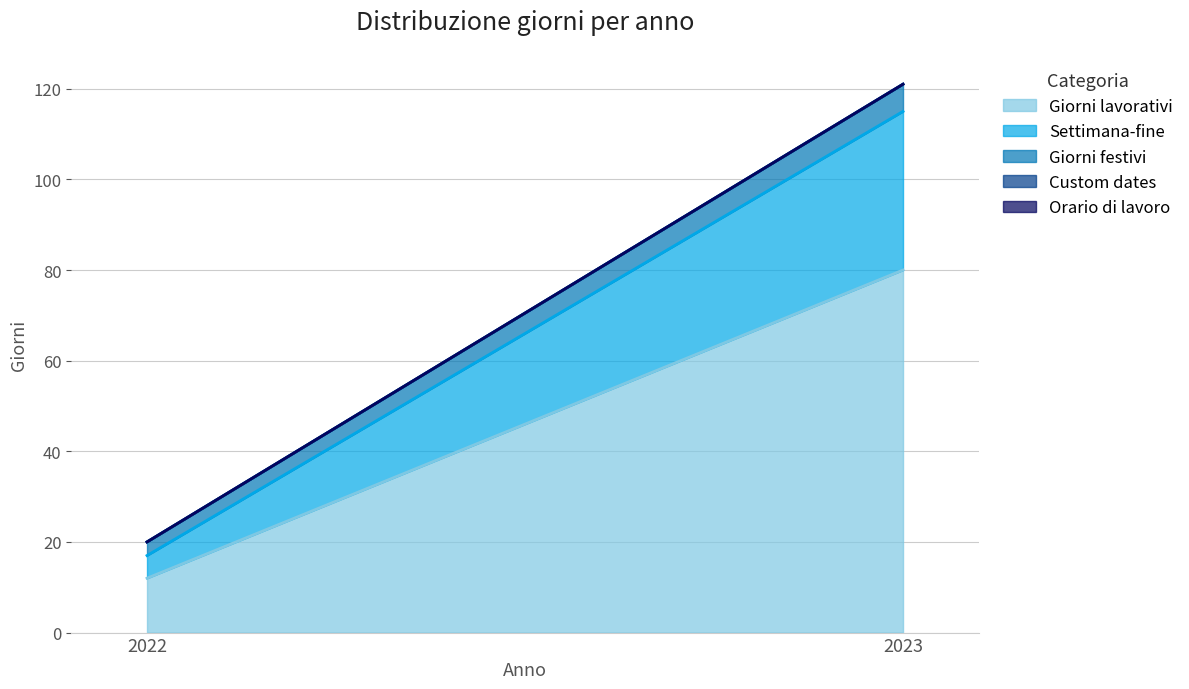

Is it true that Settimana-fine equals 20 at 2023?

False